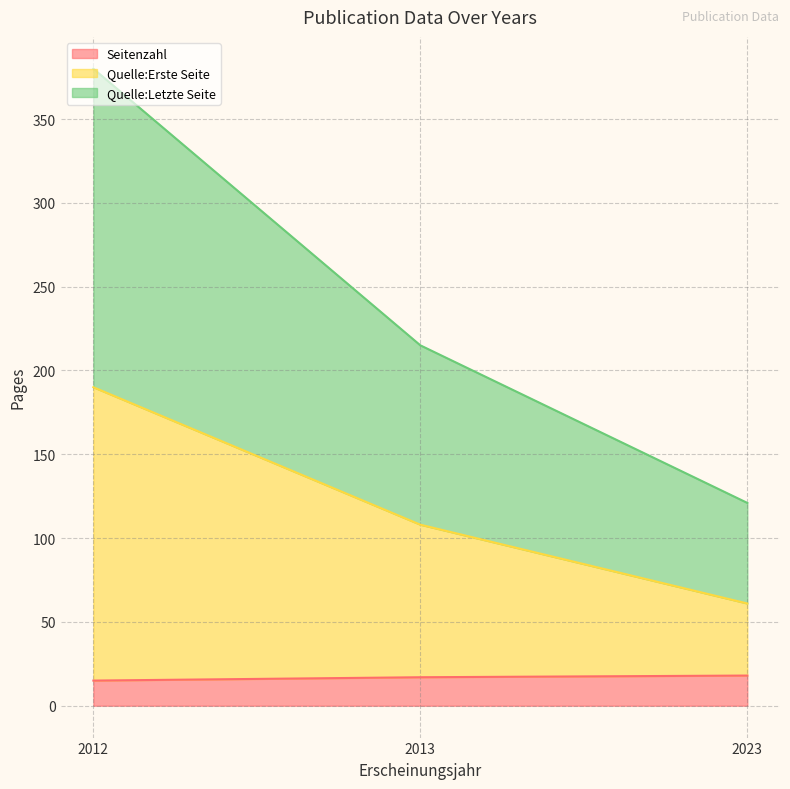

Between 2012 and 2013, which is larger?

2013